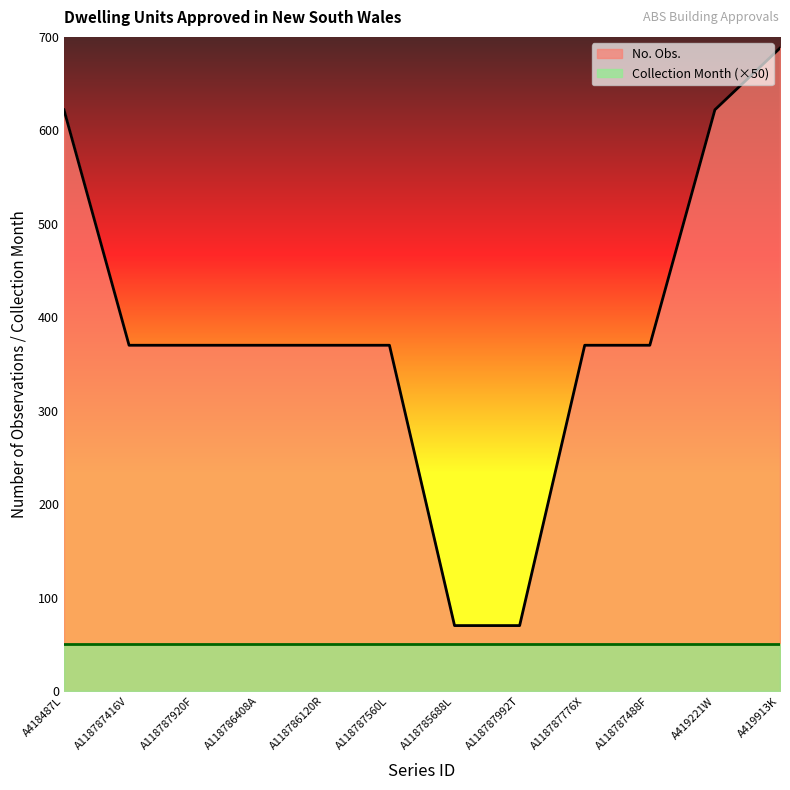

What is the label of the 9th point from the left?

A118787776X